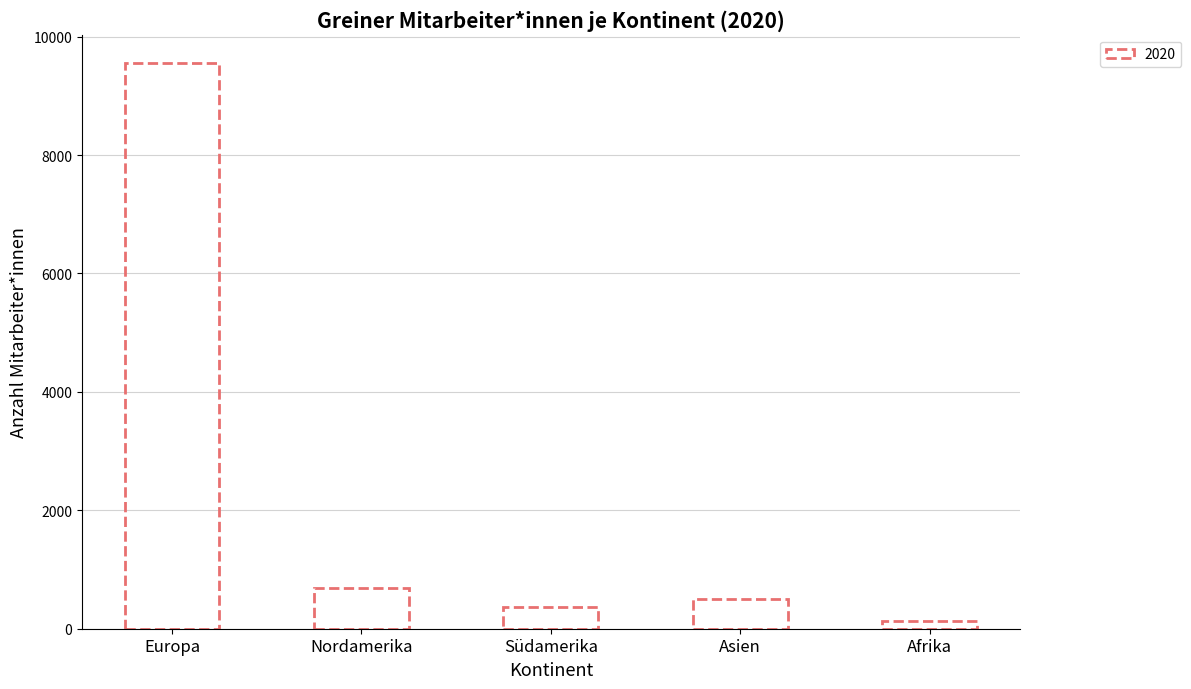

Approximately how many times larger is the value at Asien compared to Südamerika?

1.3